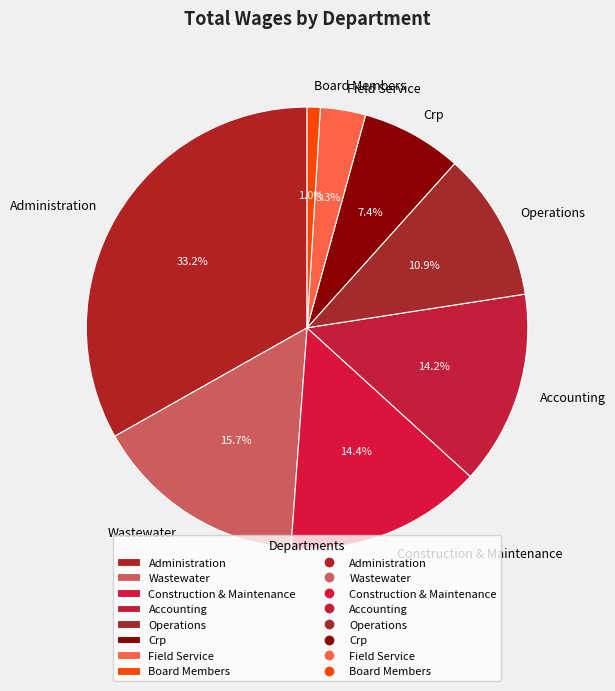

Do Field Service and Crp together represent more than half of the pie?

No